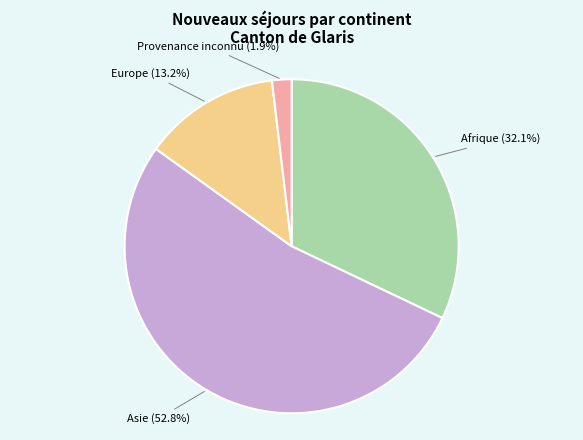

Between Europe and Afrique, which is larger?

Afrique